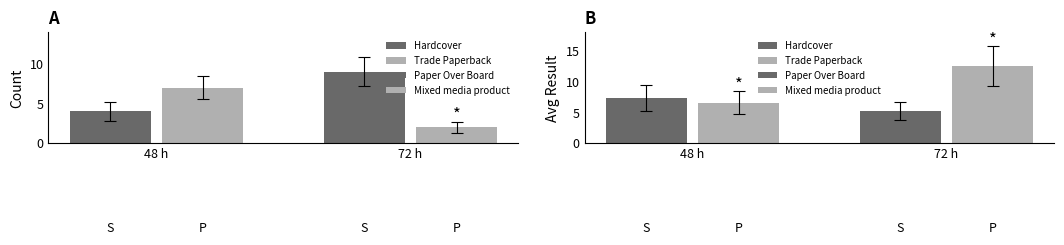

What is the difference between the Count values at Trade Paperback and Mixed media product?

5.0